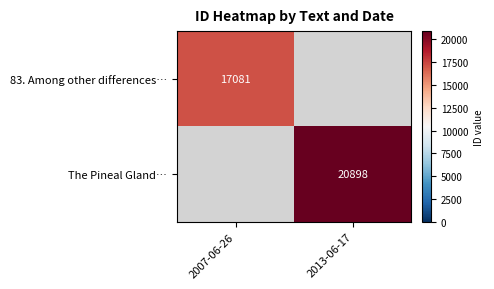

Is the value of 83. Among other differences… at 2007-06-26 greater than the value of The Pineal Gland… at 2013-06-17?

No